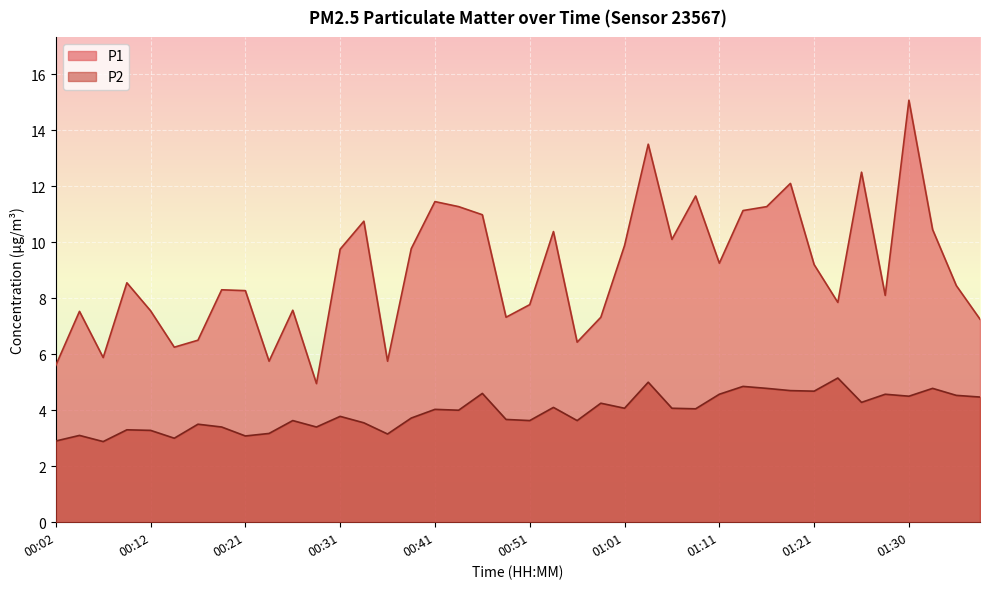

How many series are shown in this chart?

2